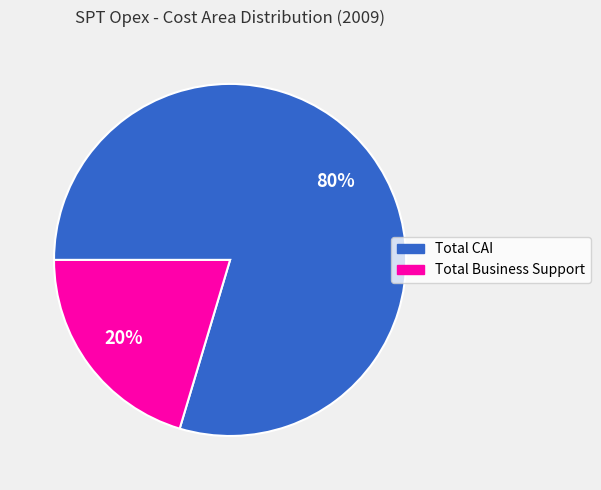

To the nearest percent, what portion does Total CAI represent?

80%